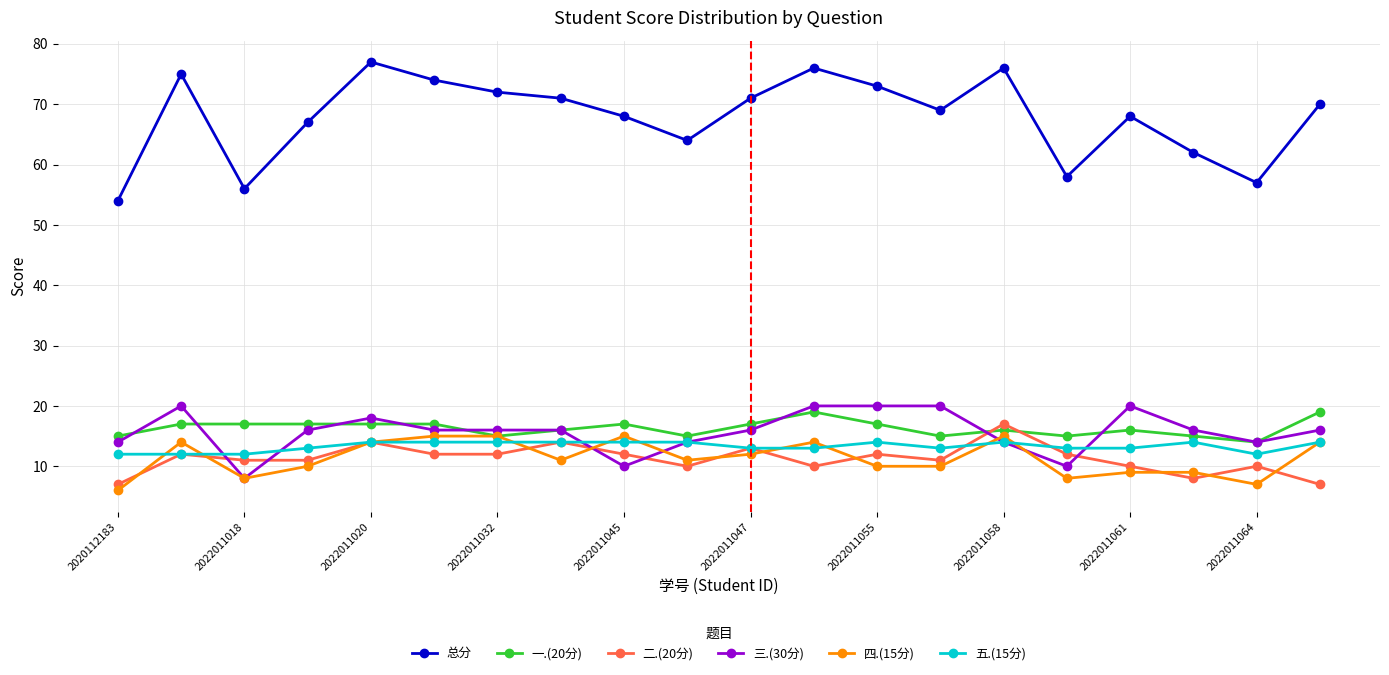

What is the highest value of the 总分 series?

77